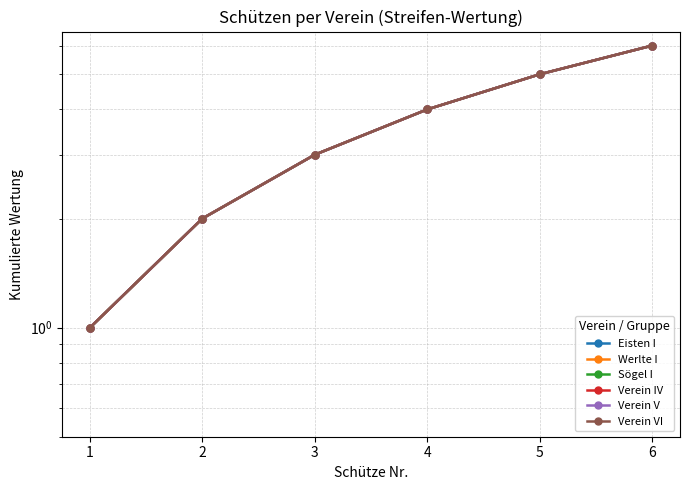

True or false: Werlte I has a value of 3 at 2.

False